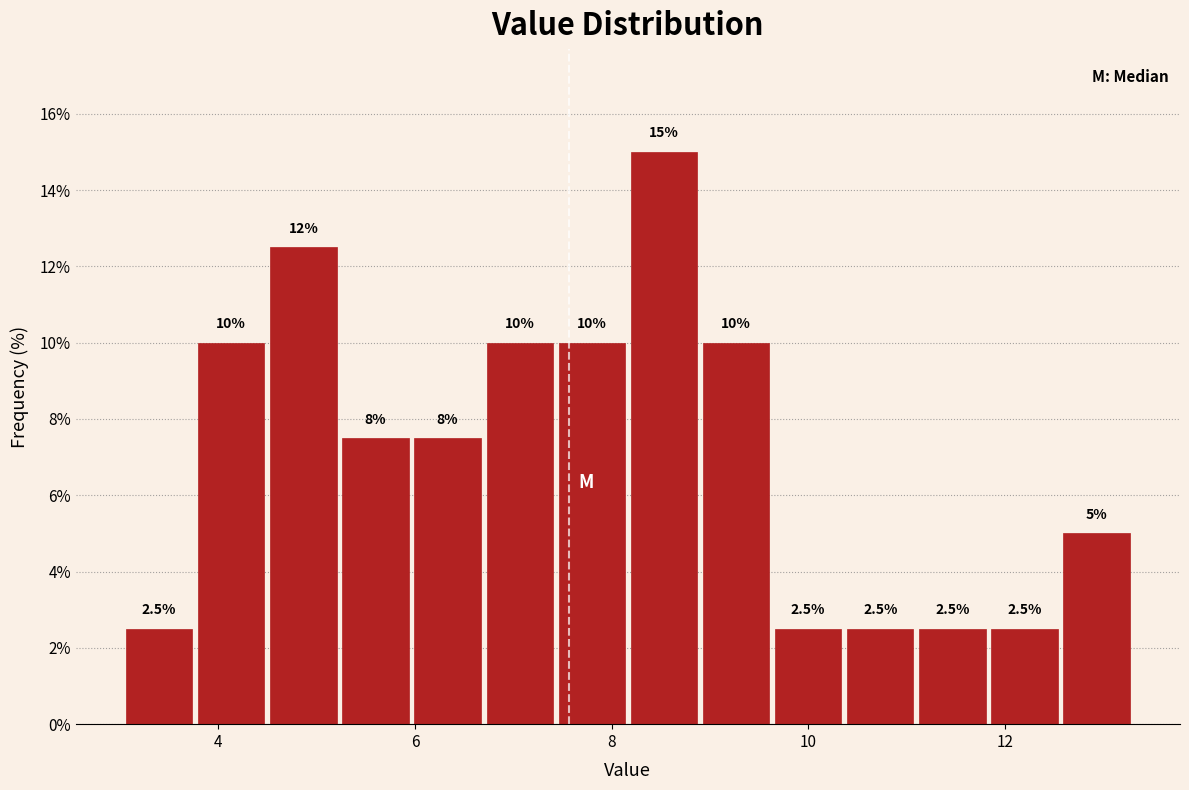

Around what value on the x-axis is the tallest bar? Give the approximate position of its centre, as read against the axis.

8.6